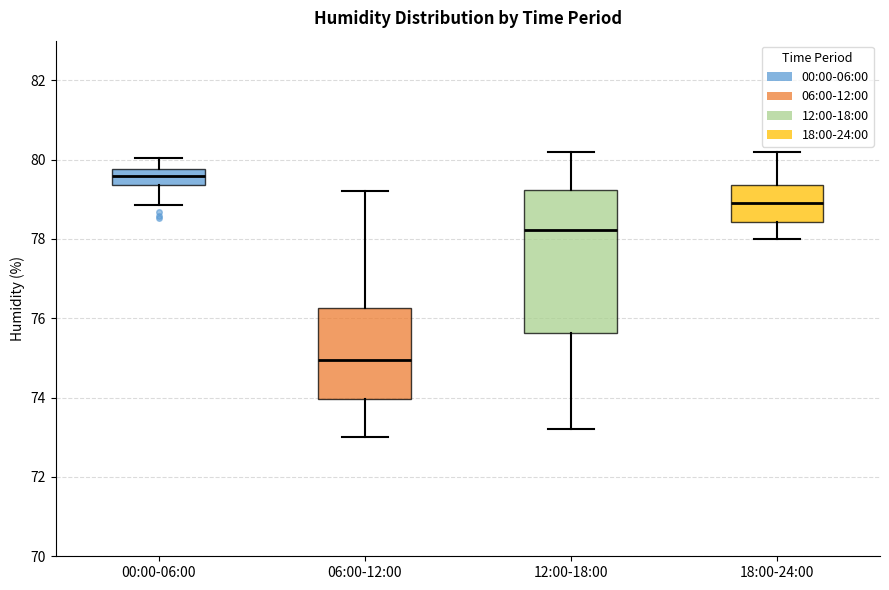

Comparing the boxes themselves (not the whiskers), which one is the tallest?

12:00-18:00